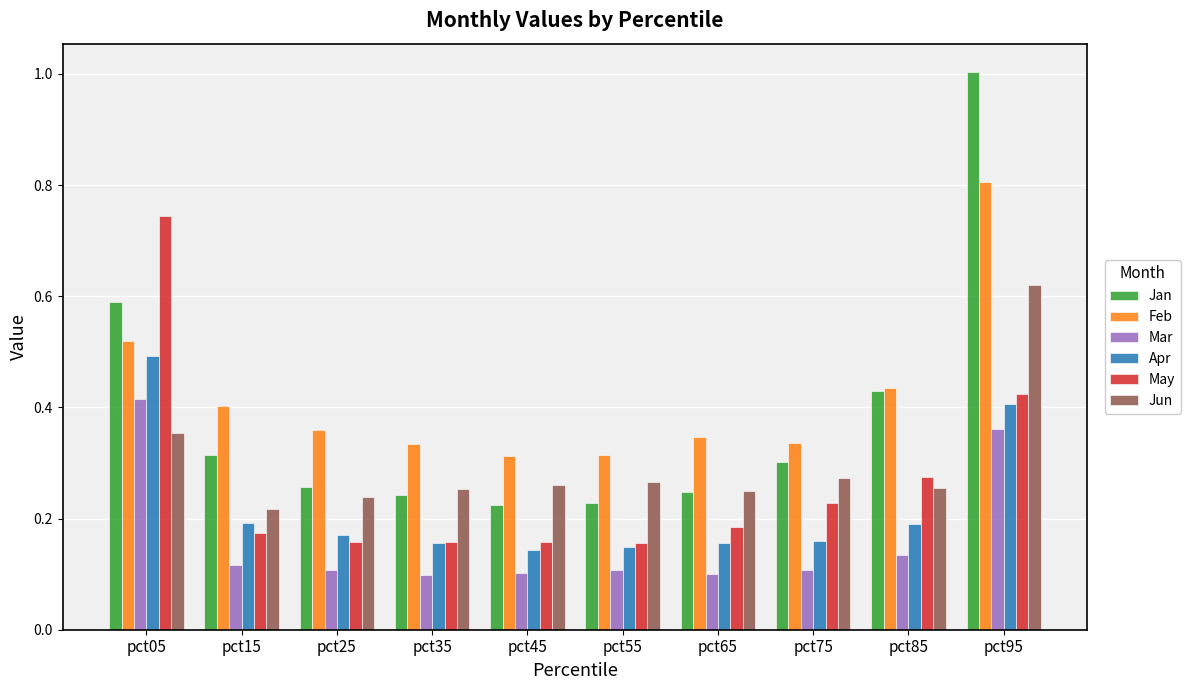

What is the sum of the Feb values at pct15 and pct95?

1.2